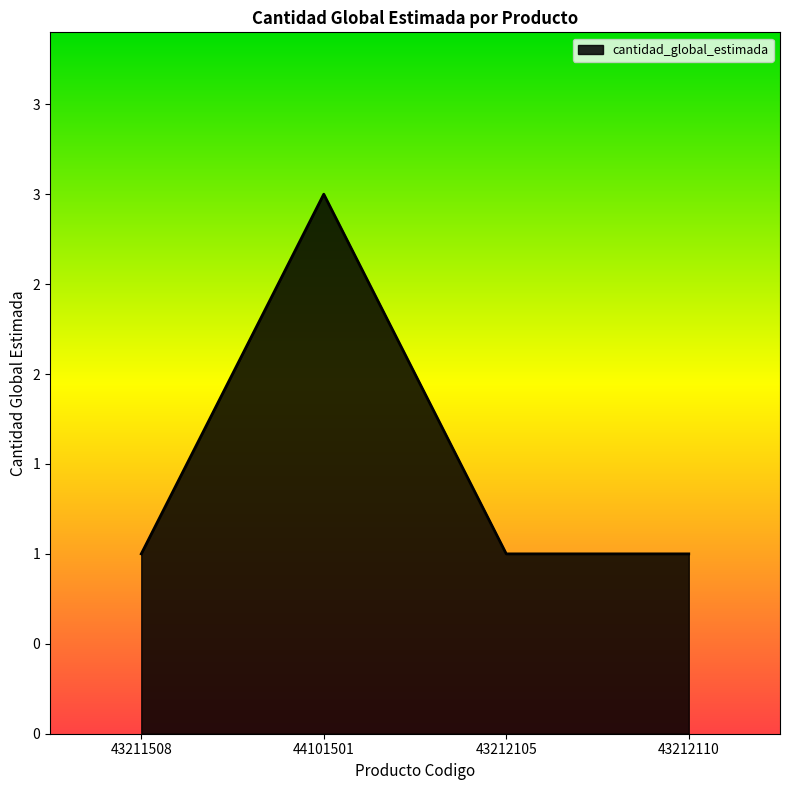

Is this an area chart (filled region under the line)?

Yes